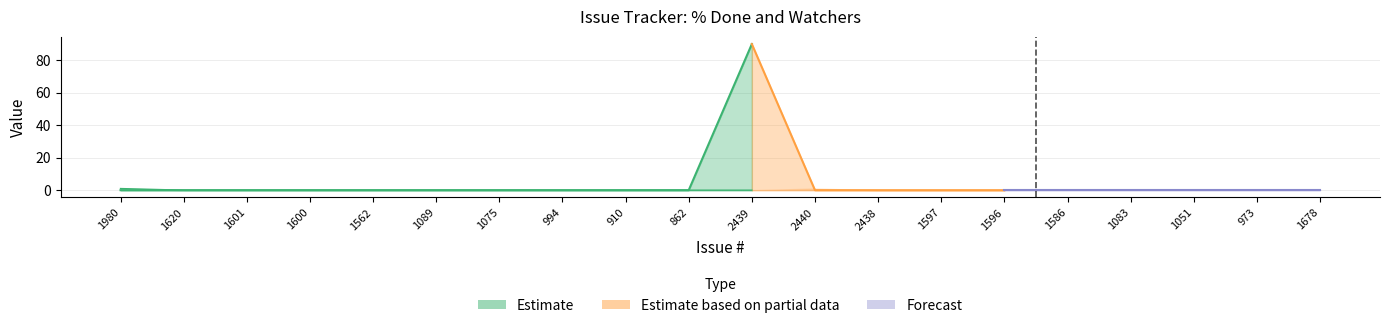

Does the chart display data point markers on the line(s)?

No